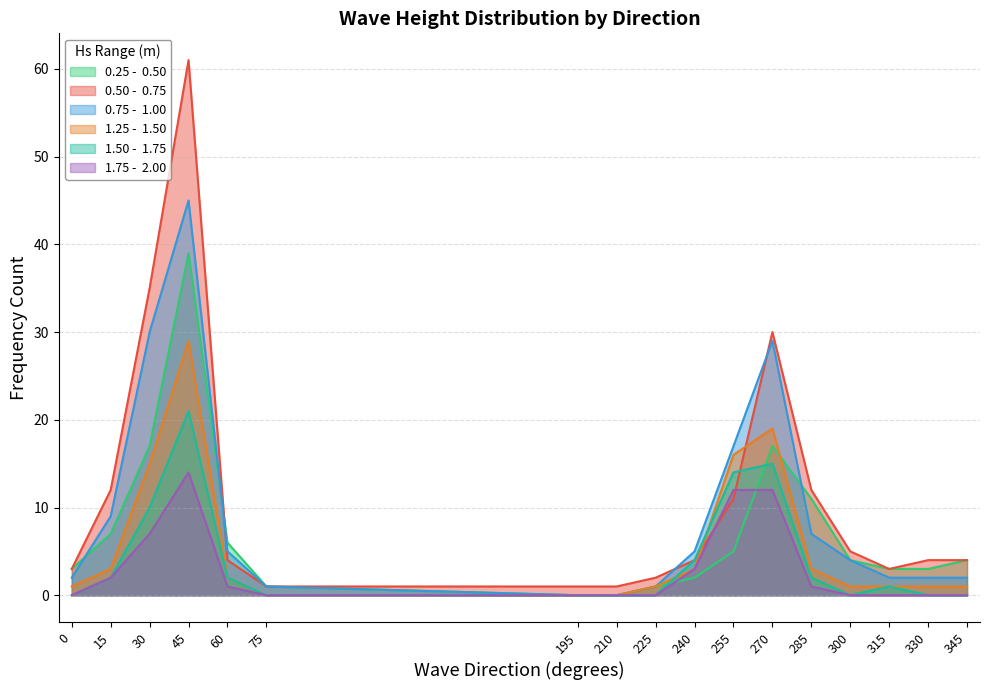

What is the difference between the maximum and minimum values in the 1.25 -  1.50 series?

29